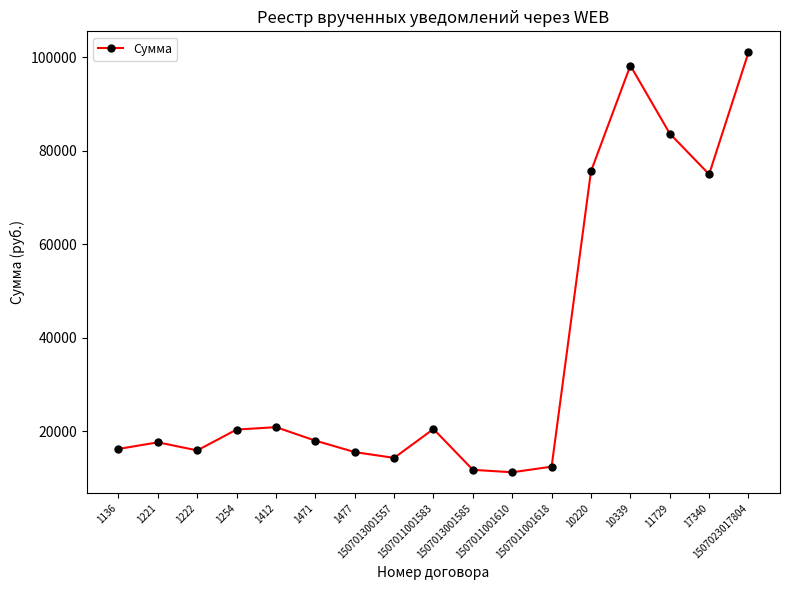

How many interior local peaks (higher than both neighbors) does the data have?

4